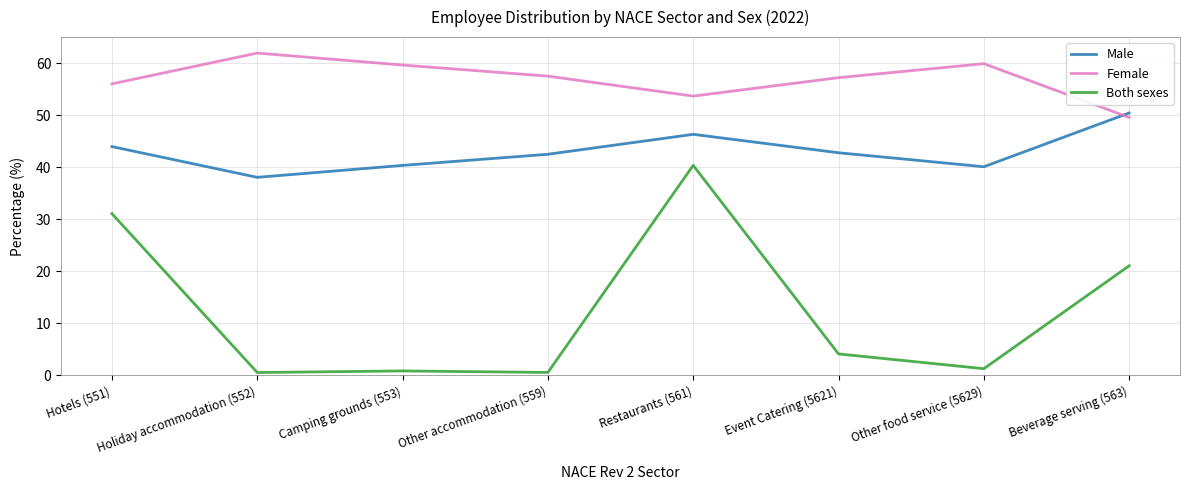

Which series has the largest total across all categories?

Female